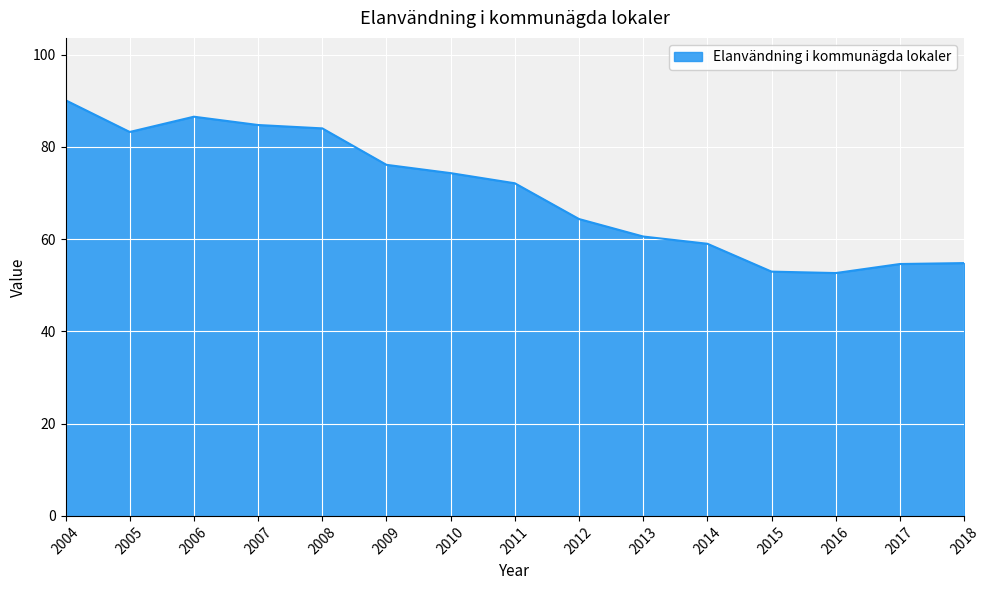

At which label is the value closest to 71?

2011